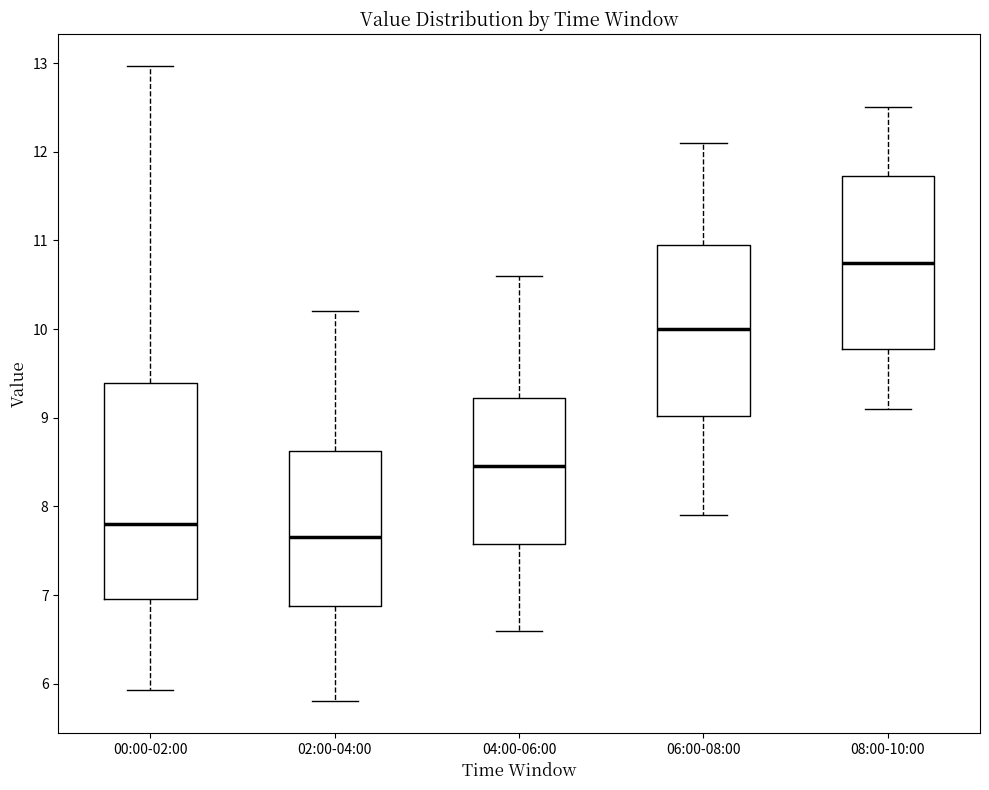

Reading left to right, read every box against the y-axis: the position of its median line, the range the box covers, and the ends of its whiskers. The values are not printed on the chart, so give them approximately, as read against the axis.

00:00-02:00: median 7.8, box 7.0 to 9.4, whiskers 5.9 to 13.0
02:00-04:00: median 7.7, box 6.9 to 8.6, whiskers 5.8 to 10.2
04:00-06:00: median 8.5, box 7.6 to 9.2, whiskers 6.6 to 10.6
06:00-08:00: median 10.0, box 9.0 to 11.0, whiskers 7.9 to 12.1
08:00-10:00: median 10.8, box 9.8 to 11.7, whiskers 9.1 to 12.5